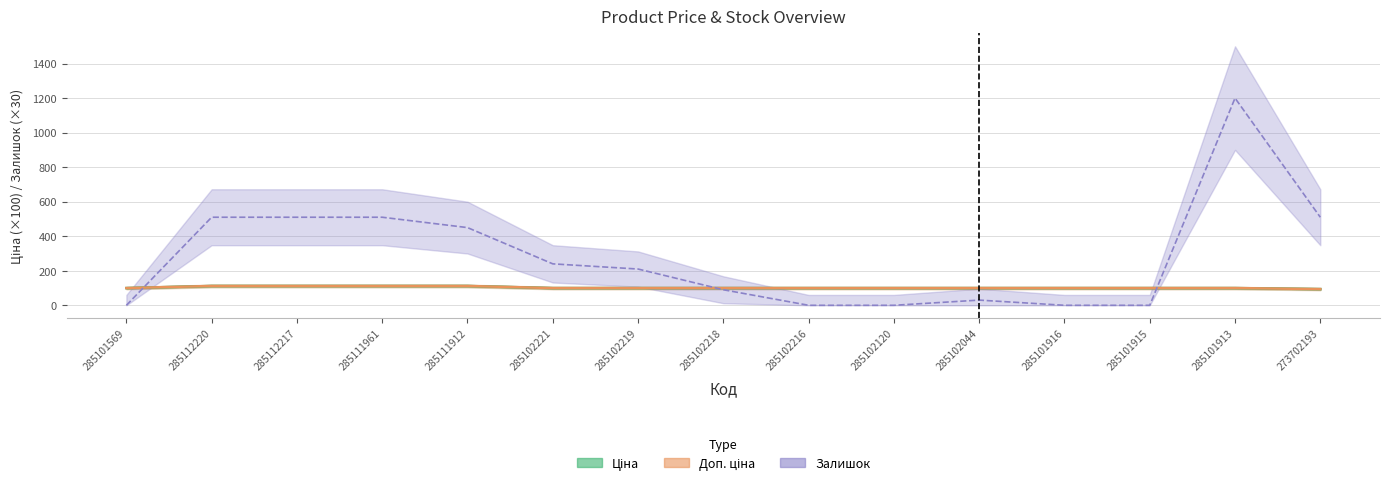

Which series changed the most between 285101569 and 285101915?

Ціна